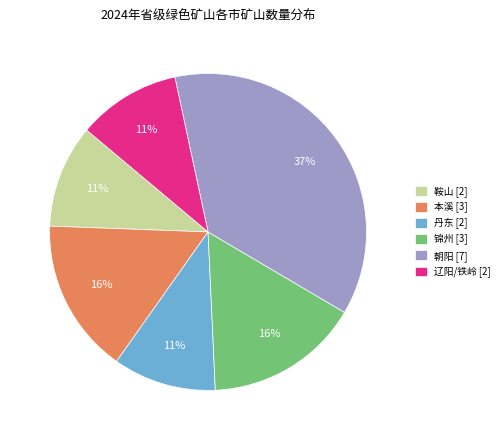

Combined, do 本溪 [3] and 丹东 [2] account for over 50%?

No